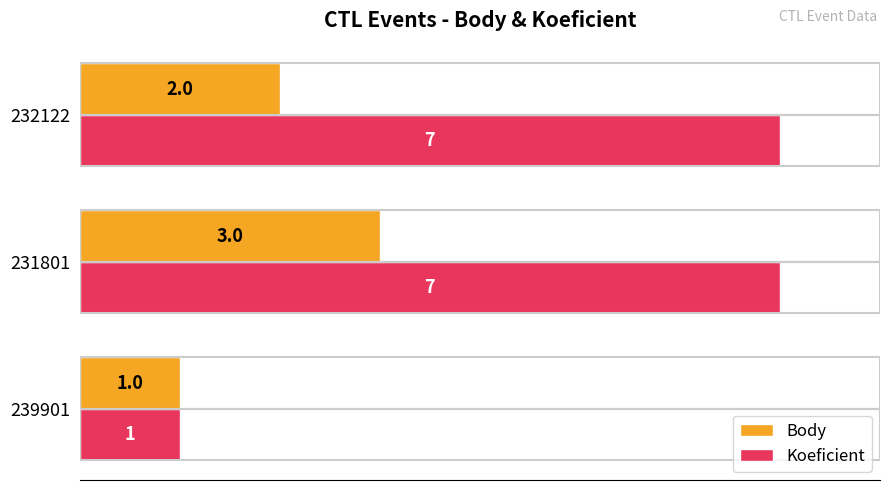

At how many categories does at least one series exceed 4?

2